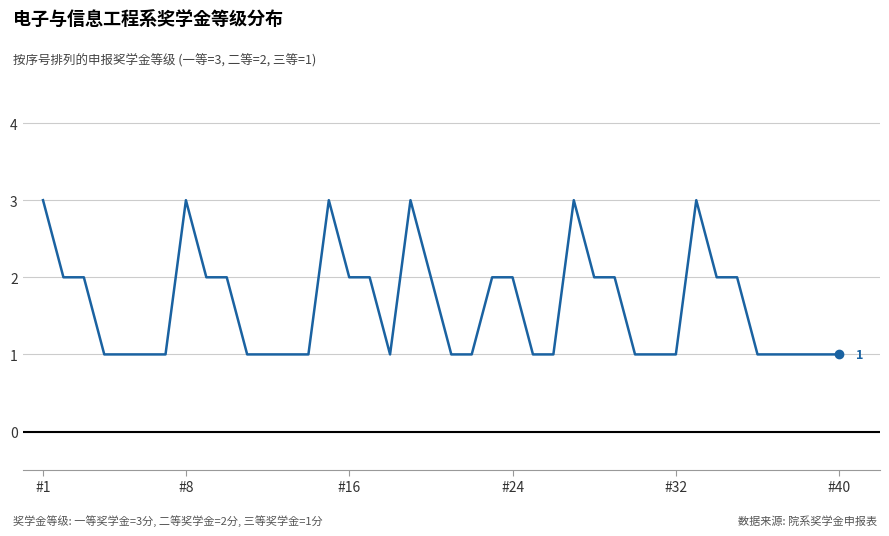

What is the maximum value shown in the chart?

3